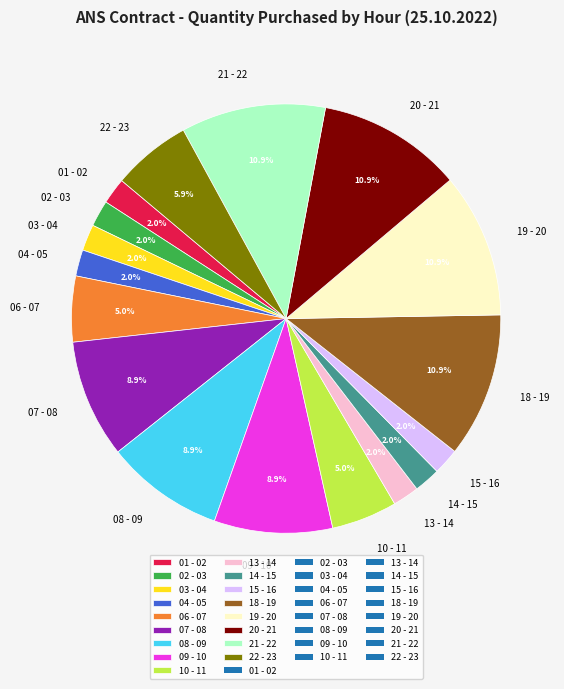

What is the total percentage of 22 - 23 and 15 - 16?

7.9%